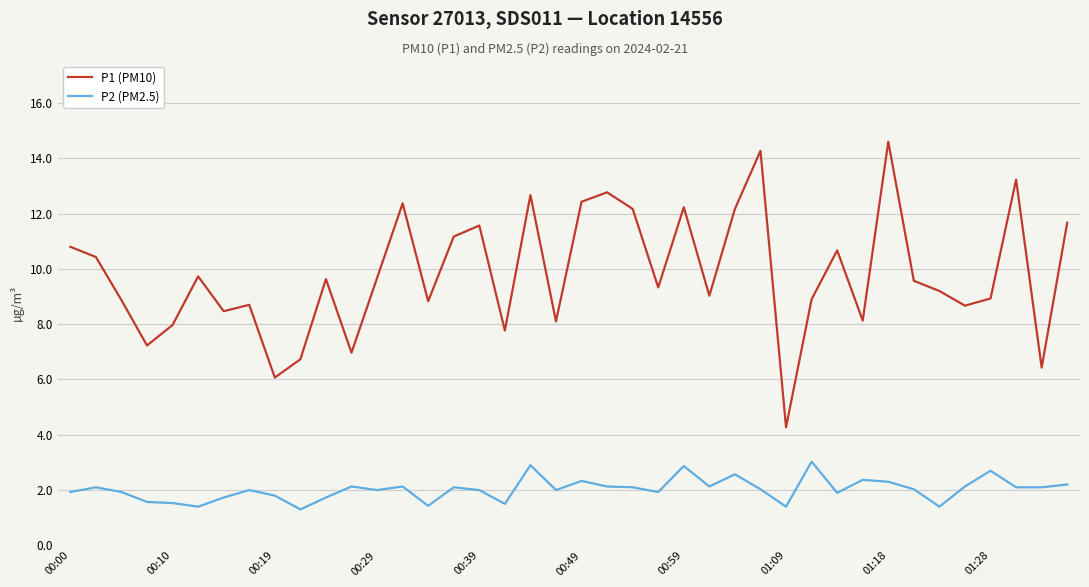

List the series in order of their peak value, highest first.

P1 (PM10), P2 (PM2.5)